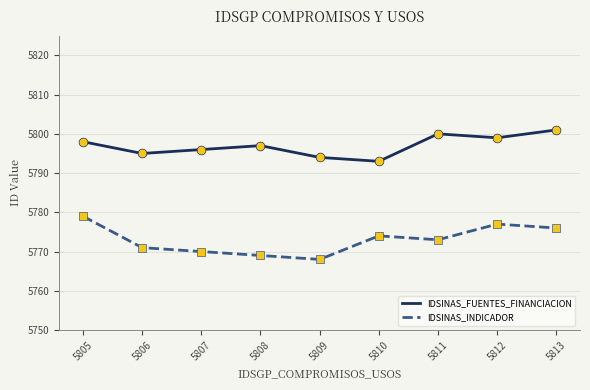

Between 5810 and 5812, which series saw the biggest shift?

IDSINAS_FUENTES_FINANCIACION